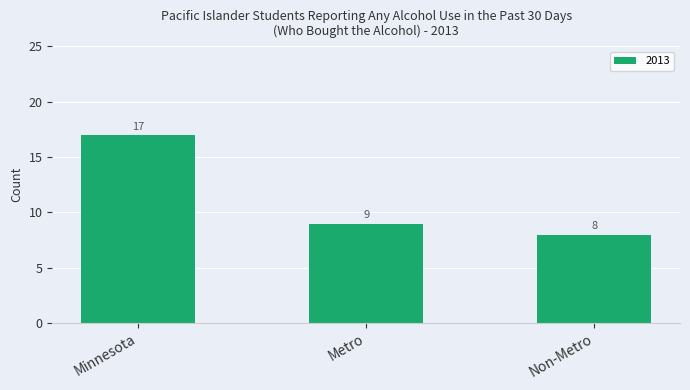

Reading left to right, transcribe all the data shown in this chart.

17	9	8